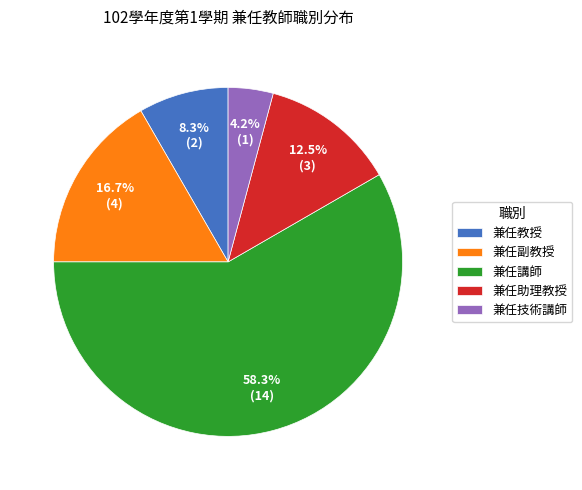

Is it true that 兼任講師 is 58% of the pie?

True